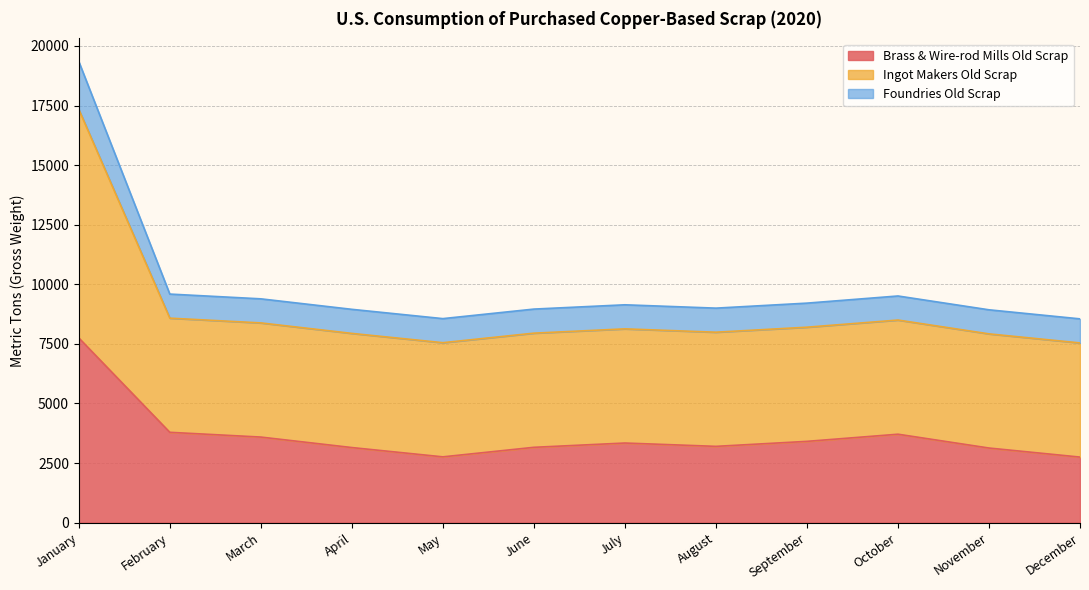

At which label does Ingot Makers Old Scrap reach its minimum?

December